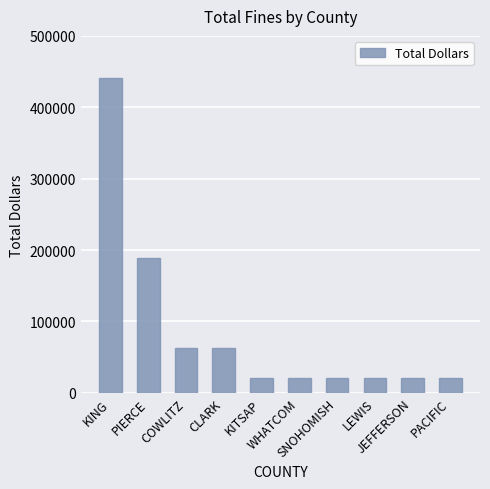

Are the bars horizontal?

No